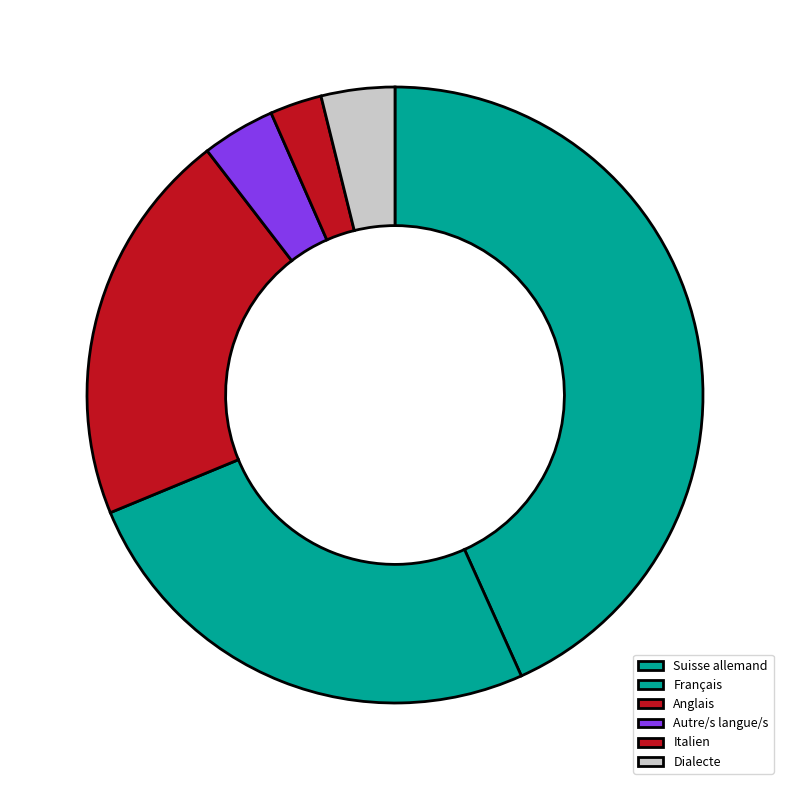

How many segments does this pie chart have?

6